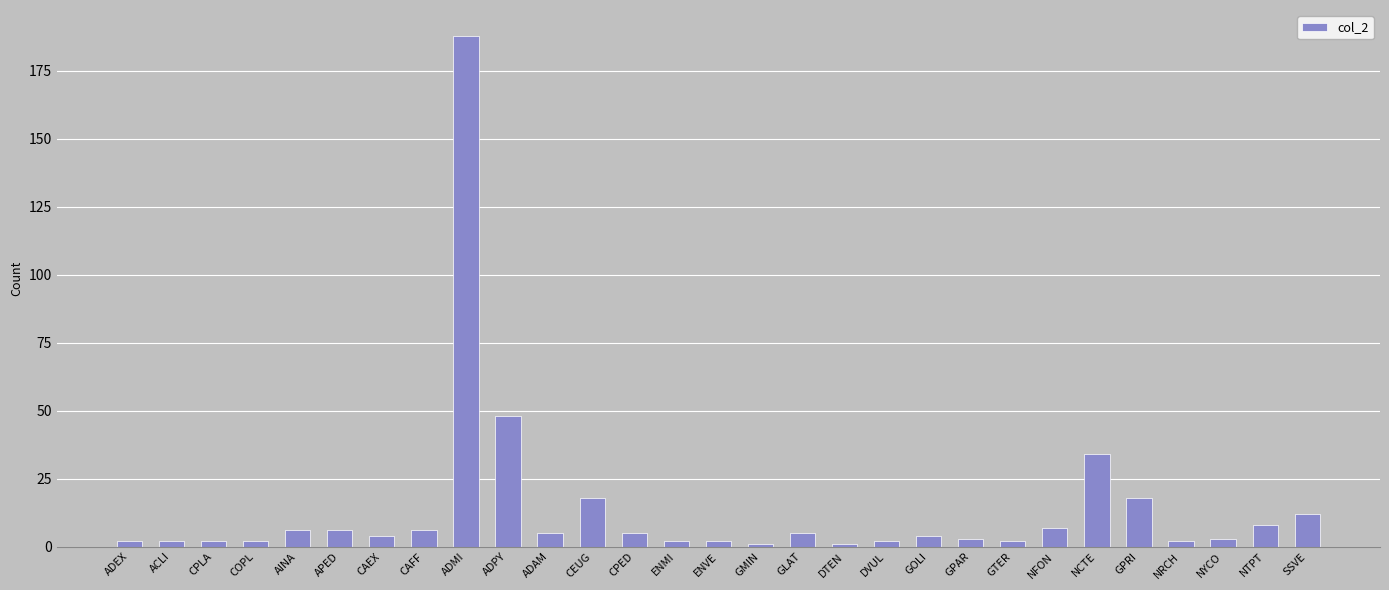

Is it true that the value at NCTE is 12?

False